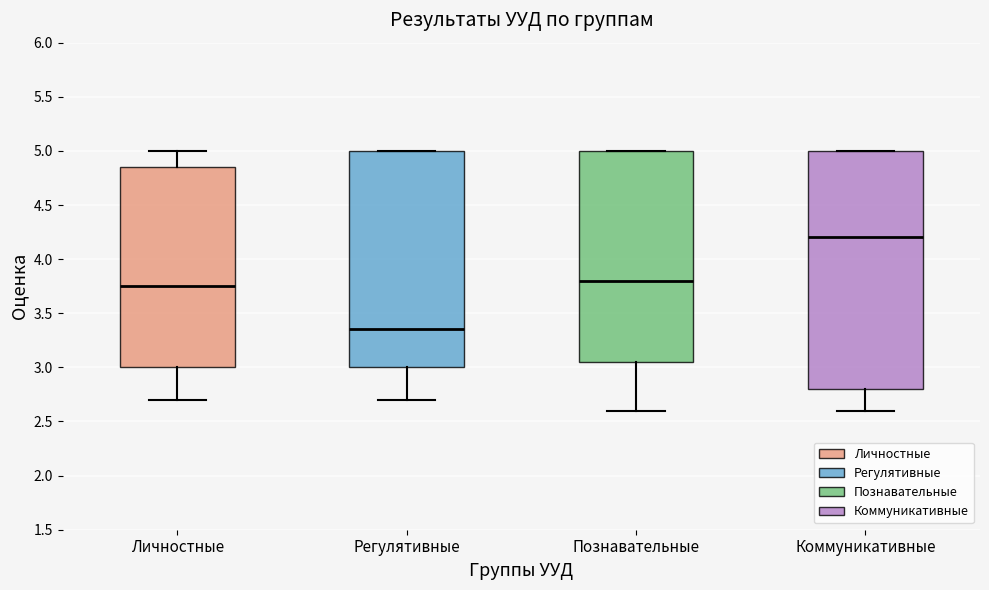

Reading left to right, transcribe this box plot: for each box, give where its median line is, the range the box spans, and where its two whiskers end, as read against the y-axis. The values are not printed on the chart, so give them approximately, as read against the axis.

Личностные: median 3.75, box 3.00 to 4.85, whiskers 2.70 to 5.00
Регулятивные: median 3.35, box 3.00 to 5.00, whiskers 2.70 to 5.00
Познавательные: median 3.80, box 3.05 to 5.00, whiskers 2.60 to 5.00
Коммуникативные: median 4.20, box 2.80 to 5.00, whiskers 2.60 to 5.00